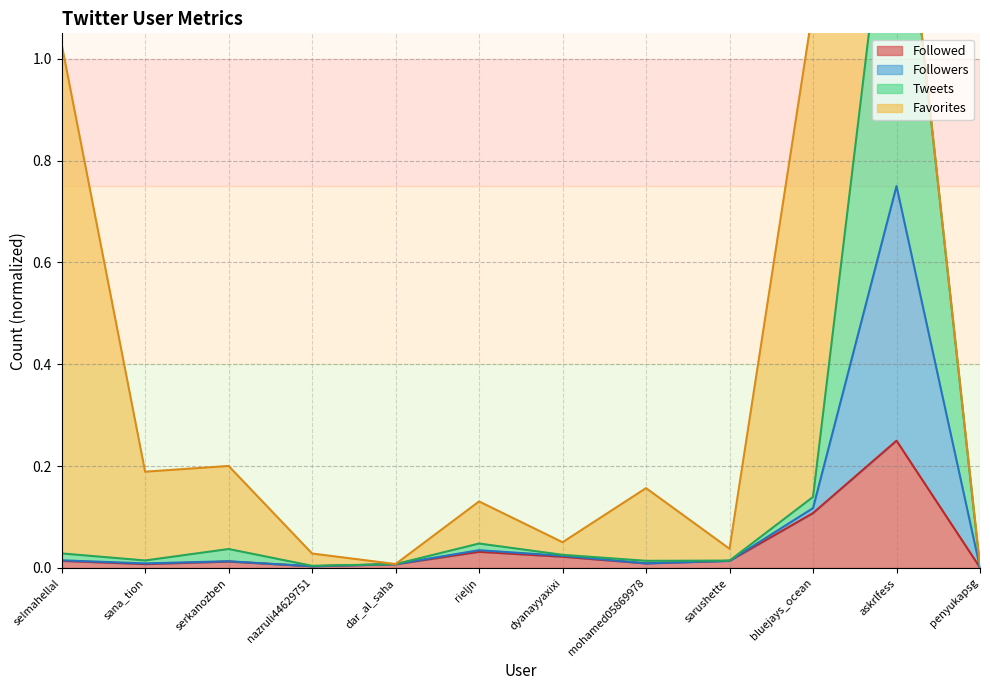

True or false: Followed and Followers cross at least once.

False